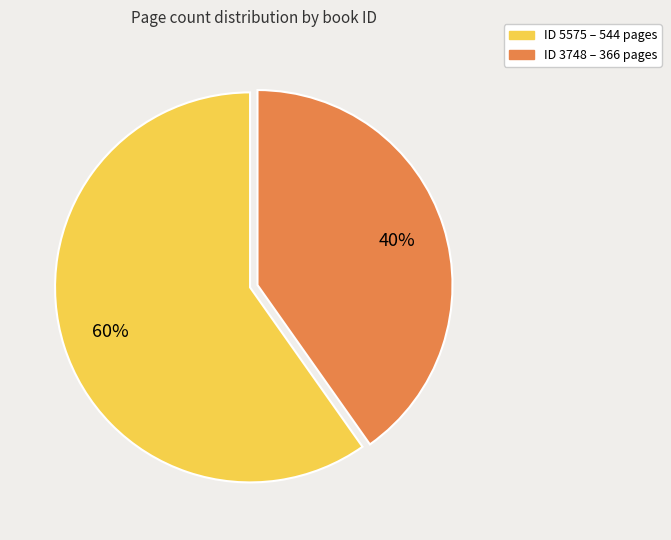

To the nearest percent, what is the average slice percentage?

50%